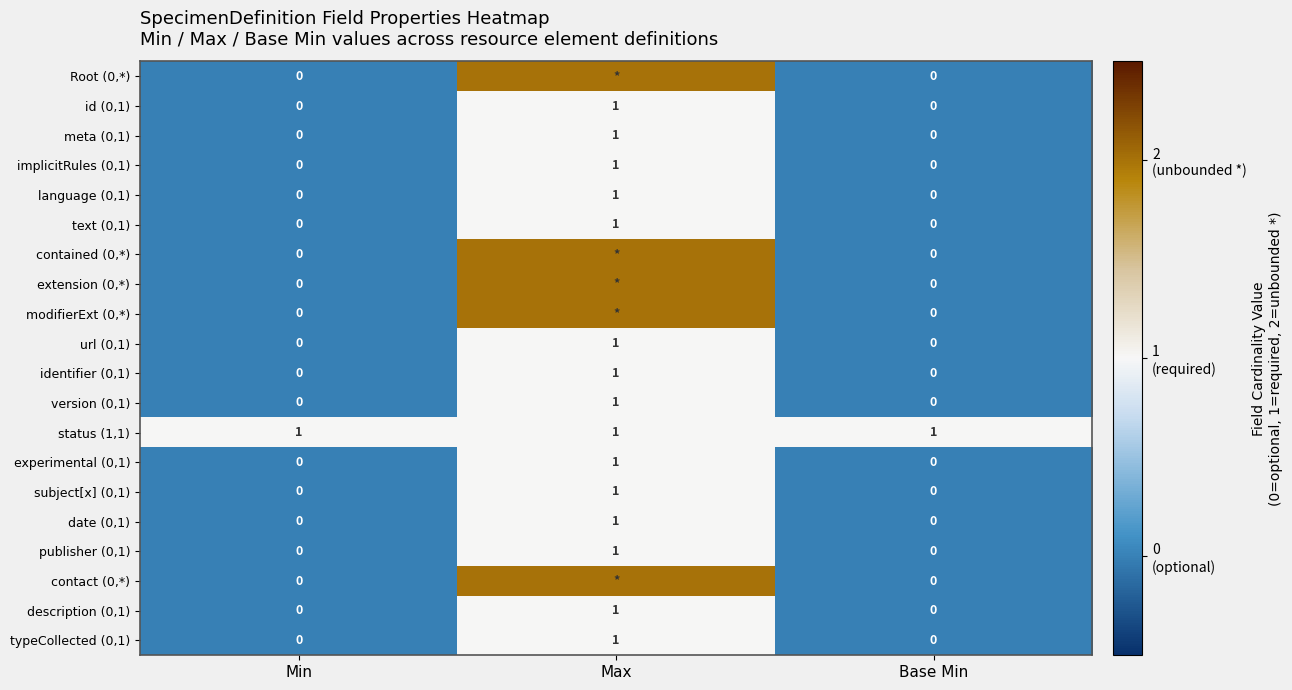

Count the typeCollected (0,1) values in the range 0 to 1.

3